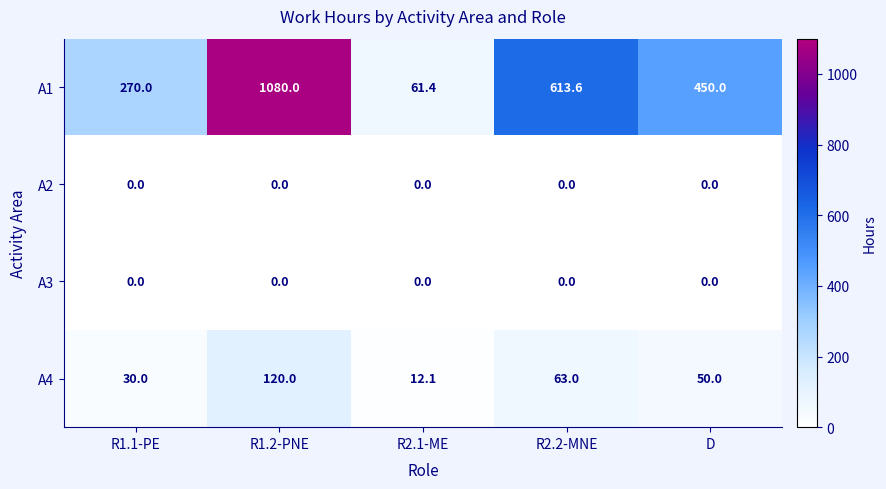

At how many categories does at least one series exceed 144?

4